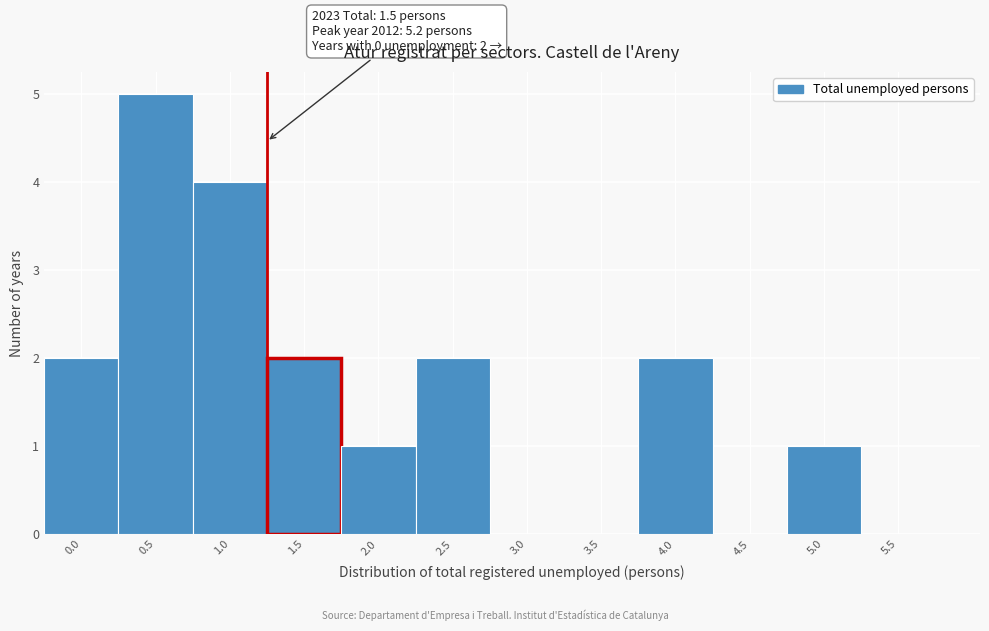

Reading left to right, transcribe all the data shown in this chart.

0.0=2	0.5=5	1.0=4	1.5=2	2.0=1	2.5=2	3.0=0	3.5=0	4.0=2	4.5=0	5.0=1	5.5=0